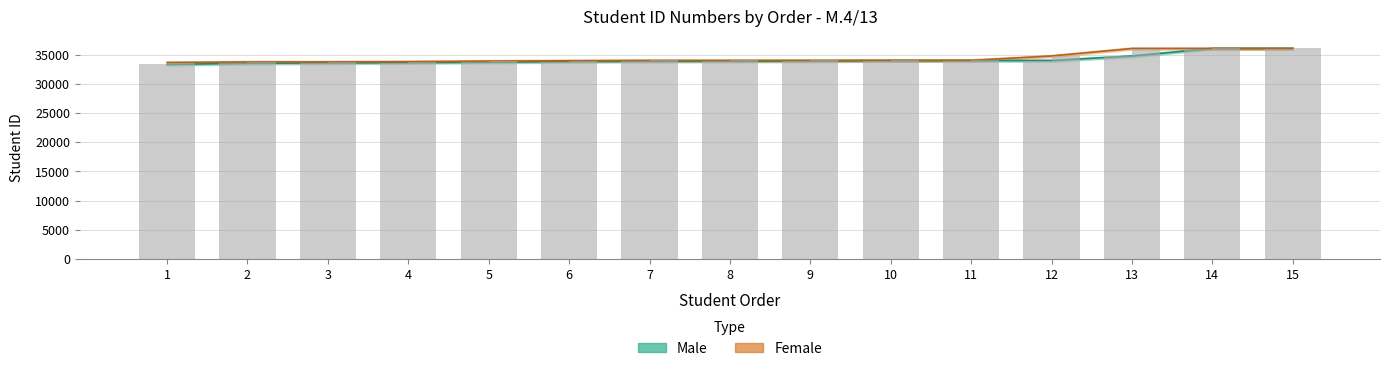

Rank the series by their maximum value, from lowest to highest.

Male, Female